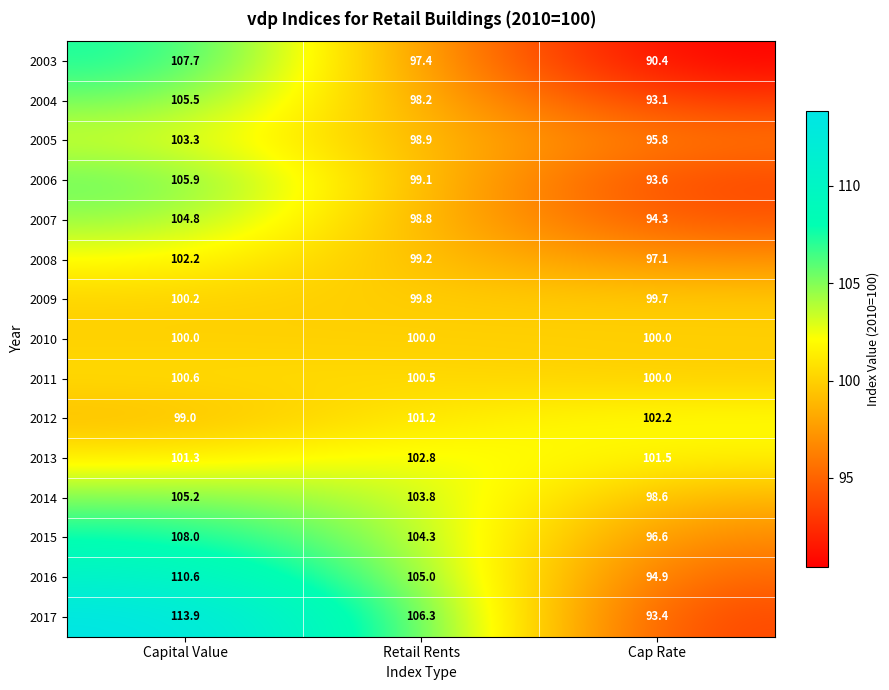

What is the total value across all series at Cap Rate?

1451.2